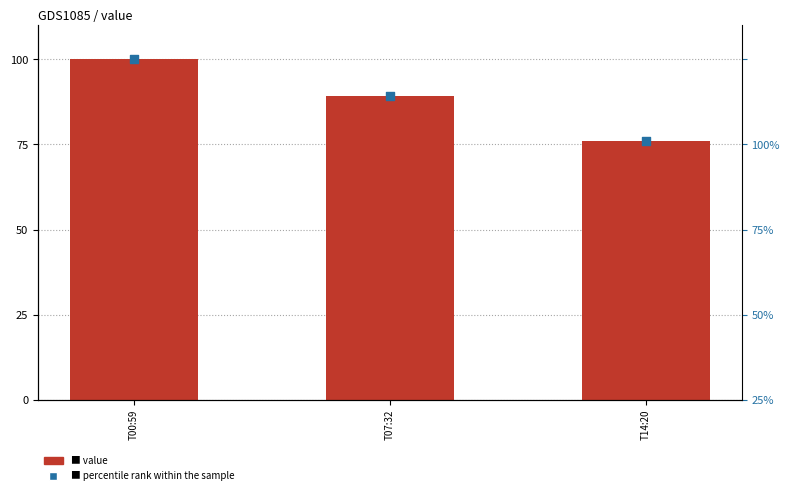

At how many categories does at least one series exceed 81?

2